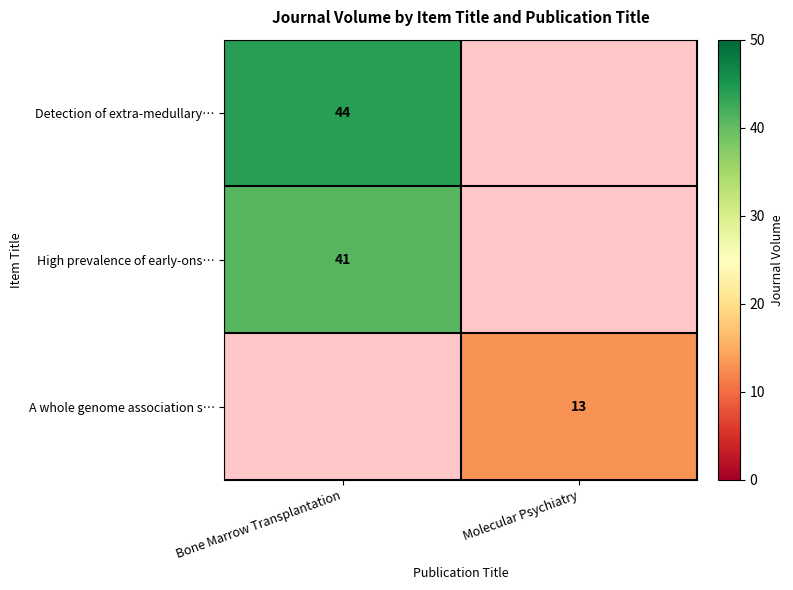

Count the number of data series in this chart.

3